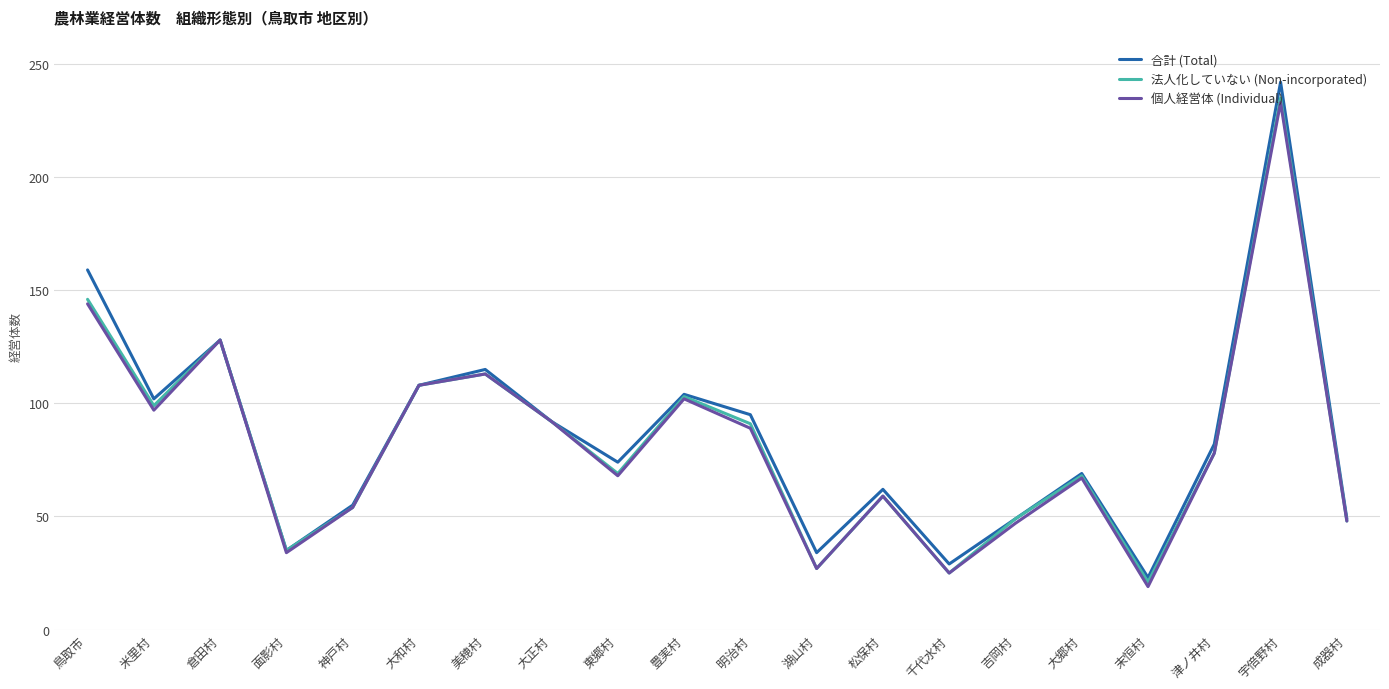

True or false: 個人経営体 (Individual) has a value of 74 at 成器村.

False